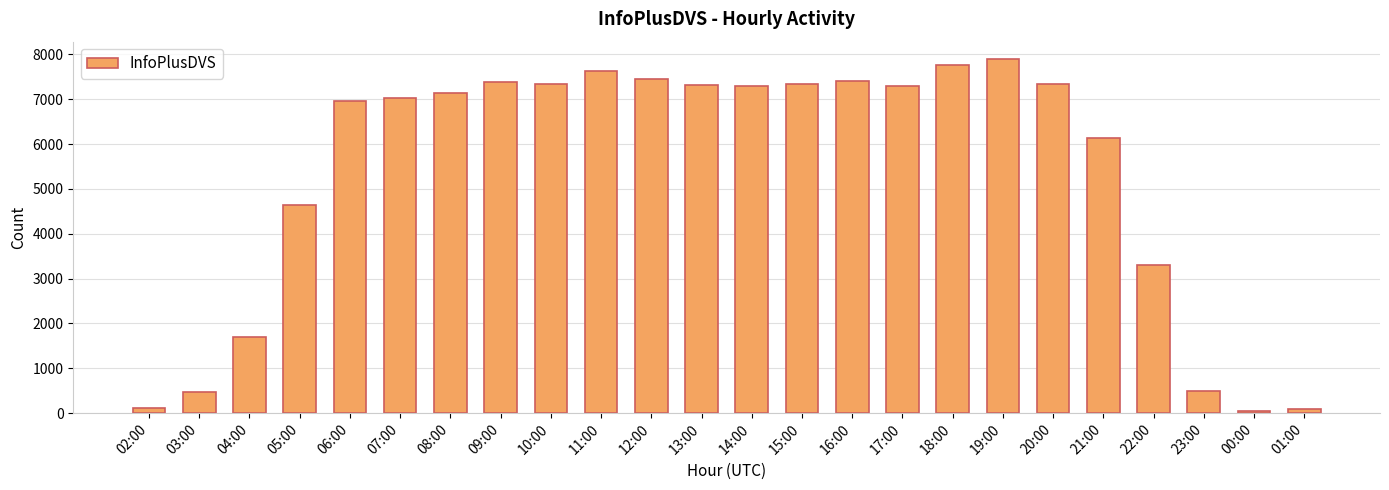

What is the ratio of the value at 06:00 to the value at 17:00?

1.0